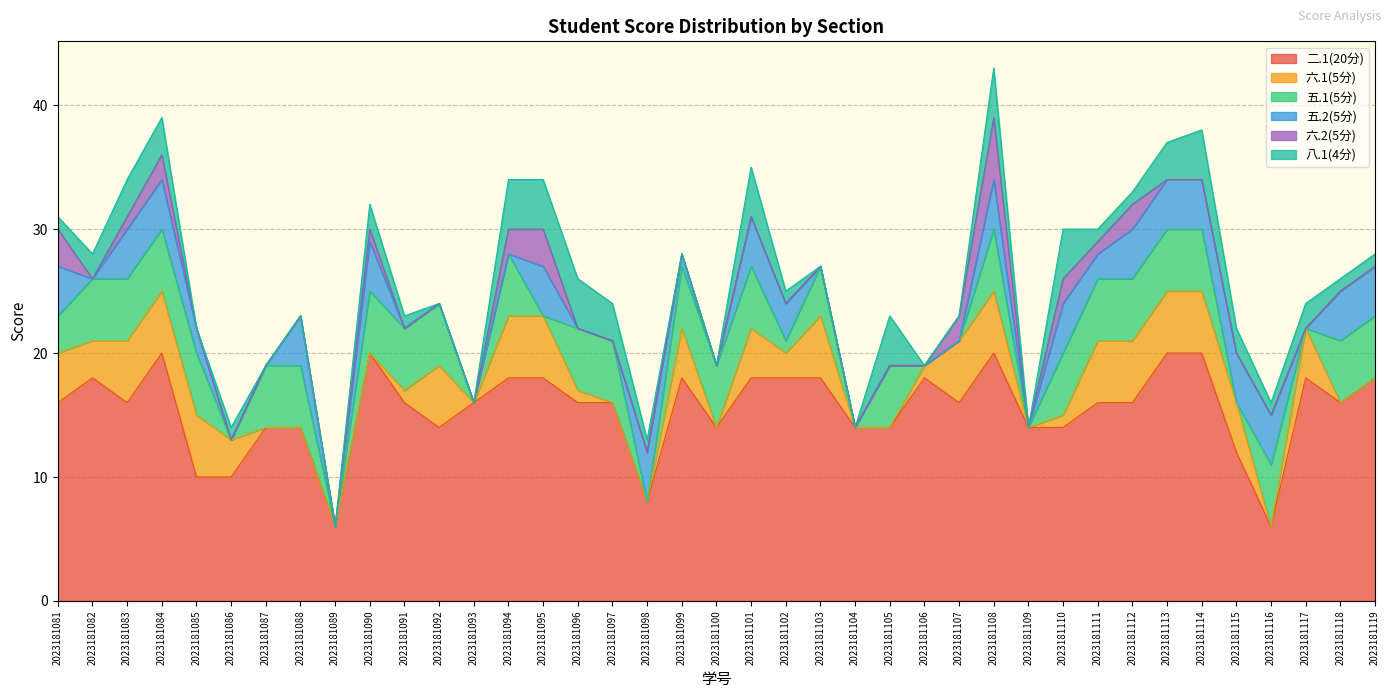

What is the difference between the maximum and minimum values in the 五.1(5分) series?

5